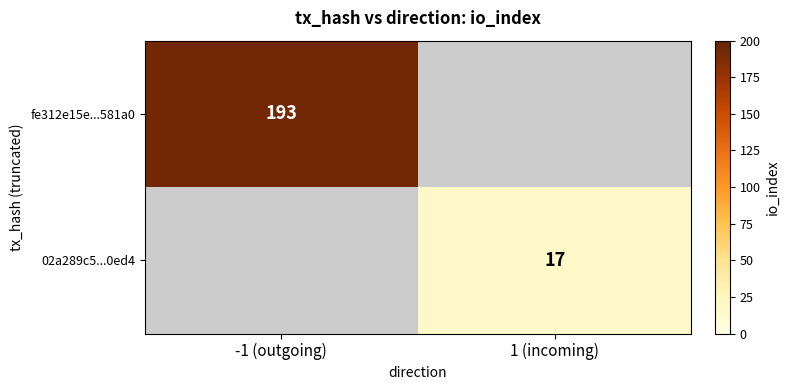

True or false: fe312e15e...581a0 has a value of 79.3 at -1 (outgoing).

False